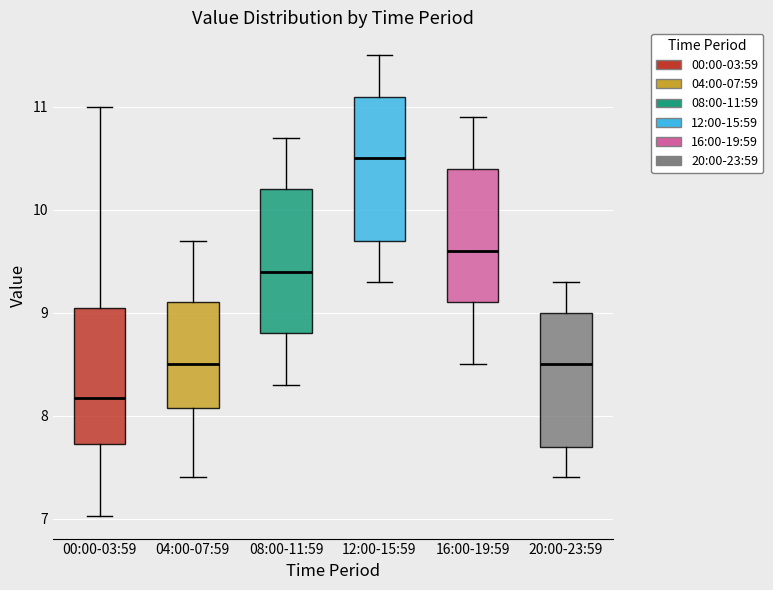

Reading left to right, transcribe this box plot: for each box, give where its median line is, the range the box spans, and where its two whiskers end, as read against the y-axis. The values are not printed on the chart, so give them approximately, as read against the axis.

00:00-03:59: median 8.2, box 7.7 to 9.0, whiskers 7.0 to 11.0
04:00-07:59: median 8.5, box 8.1 to 9.1, whiskers 7.4 to 9.7
08:00-11:59: median 9.4, box 8.8 to 10.2, whiskers 8.3 to 10.7
12:00-15:59: median 10.5, box 9.7 to 11.1, whiskers 9.3 to 11.5
16:00-19:59: median 9.6, box 9.1 to 10.4, whiskers 8.5 to 10.9
20:00-23:59: median 8.5, box 7.7 to 9.0, whiskers 7.4 to 9.3